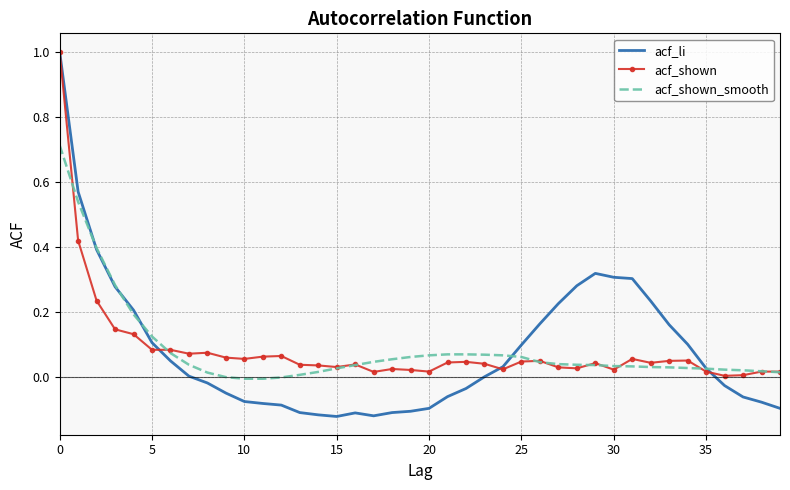

What is the greatest value displayed?

1.0